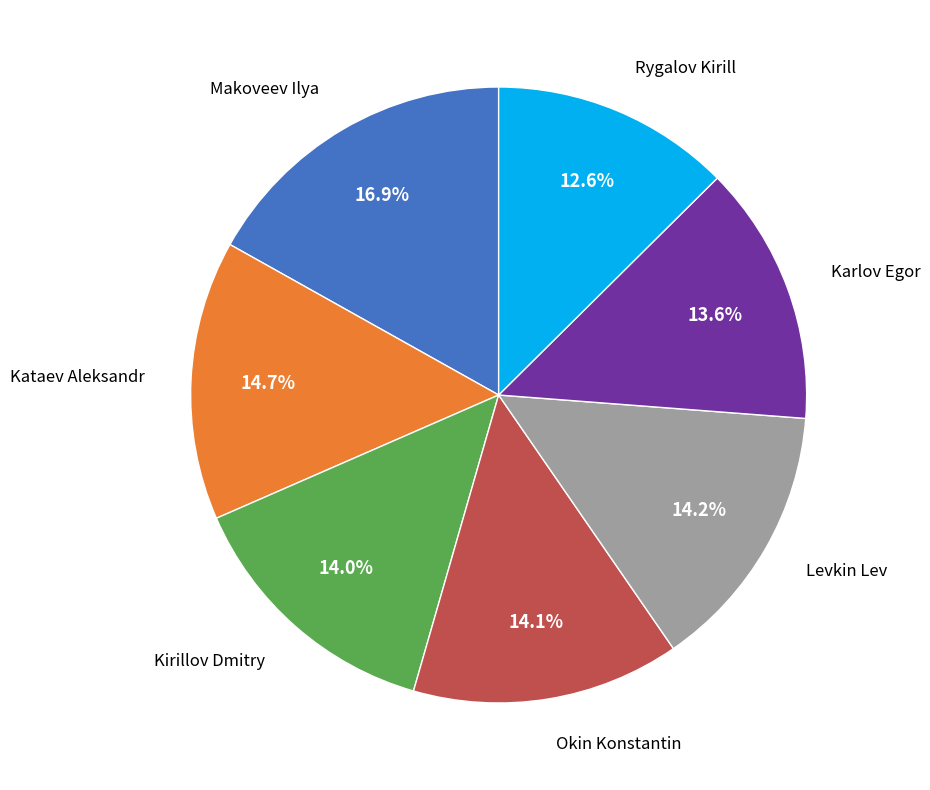

What portion of the pie excludes Karlov Egor?

86.4%